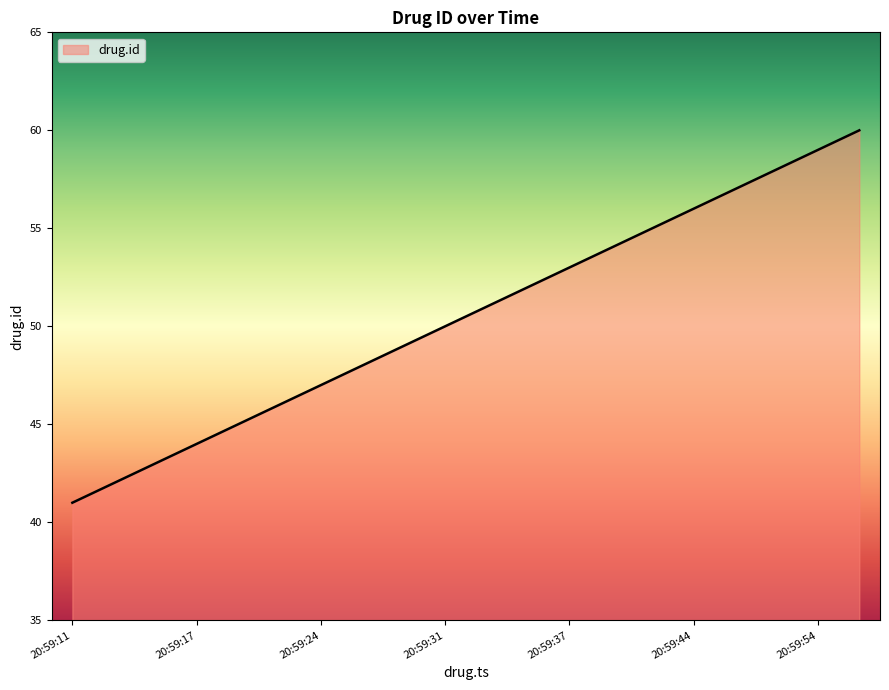

What is the maximum value shown in the chart?

60